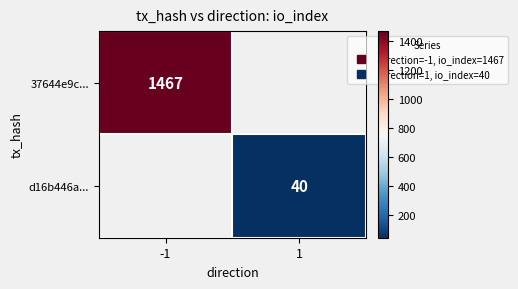

List the series in order of their overall mean, highest first.

37644e9c..., d16b446a...